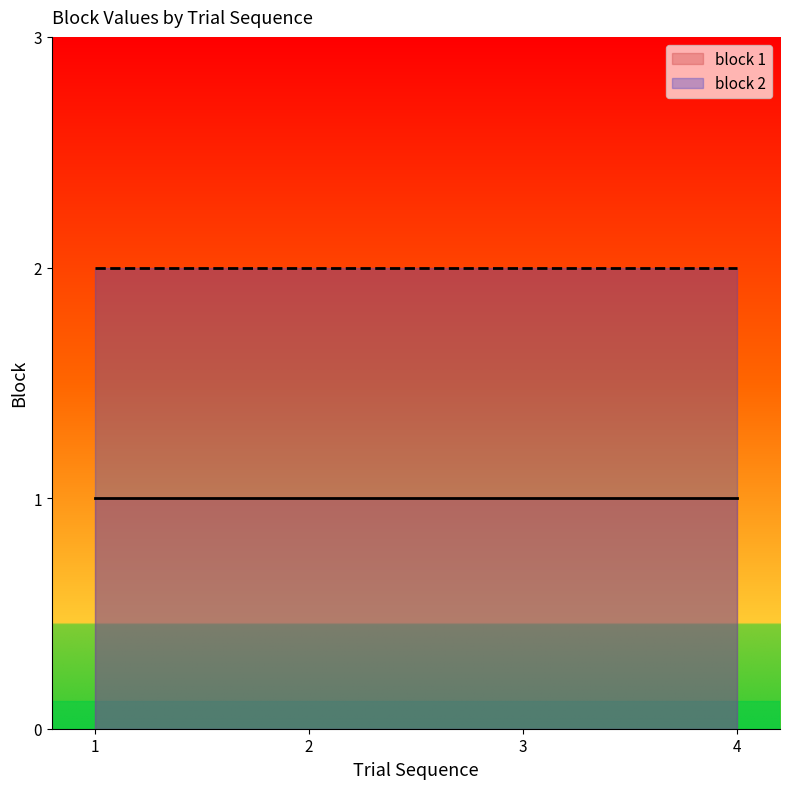

List the series in order of their overall mean, highest first.

block 2, block 1